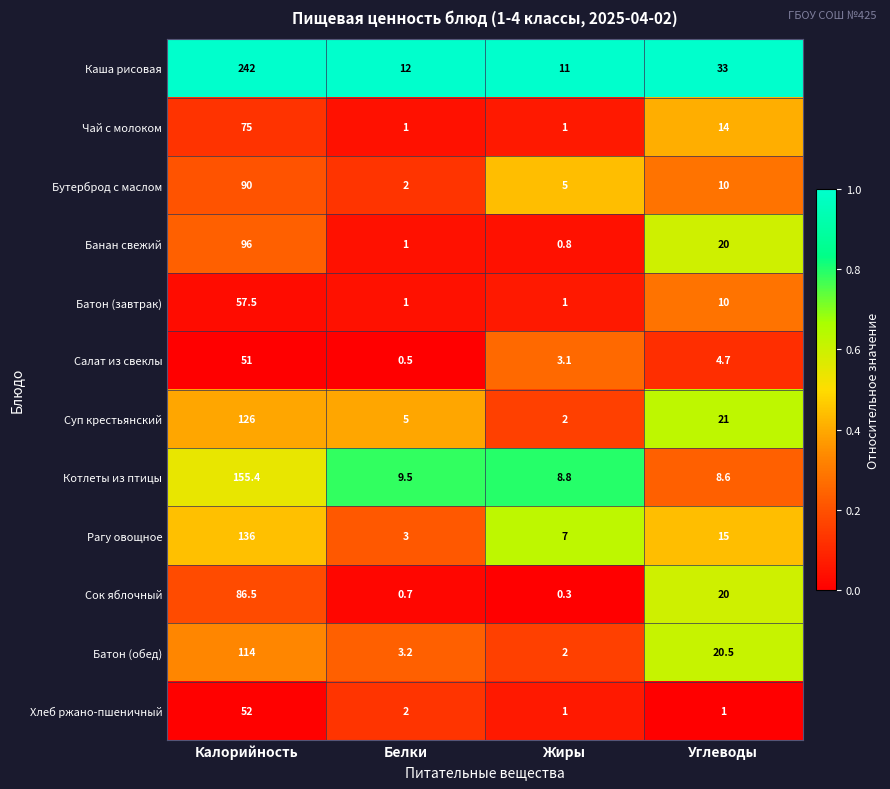

What is the difference between the second highest and minimum values in the Сок яблочный series?

19.7